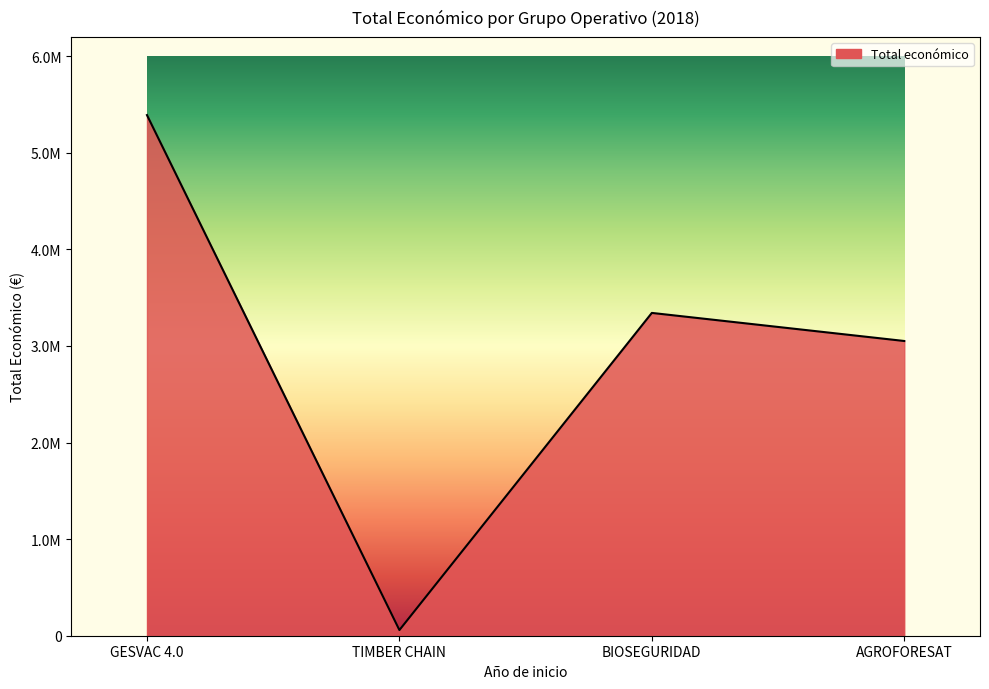

Does the chart have visible grid lines?

No